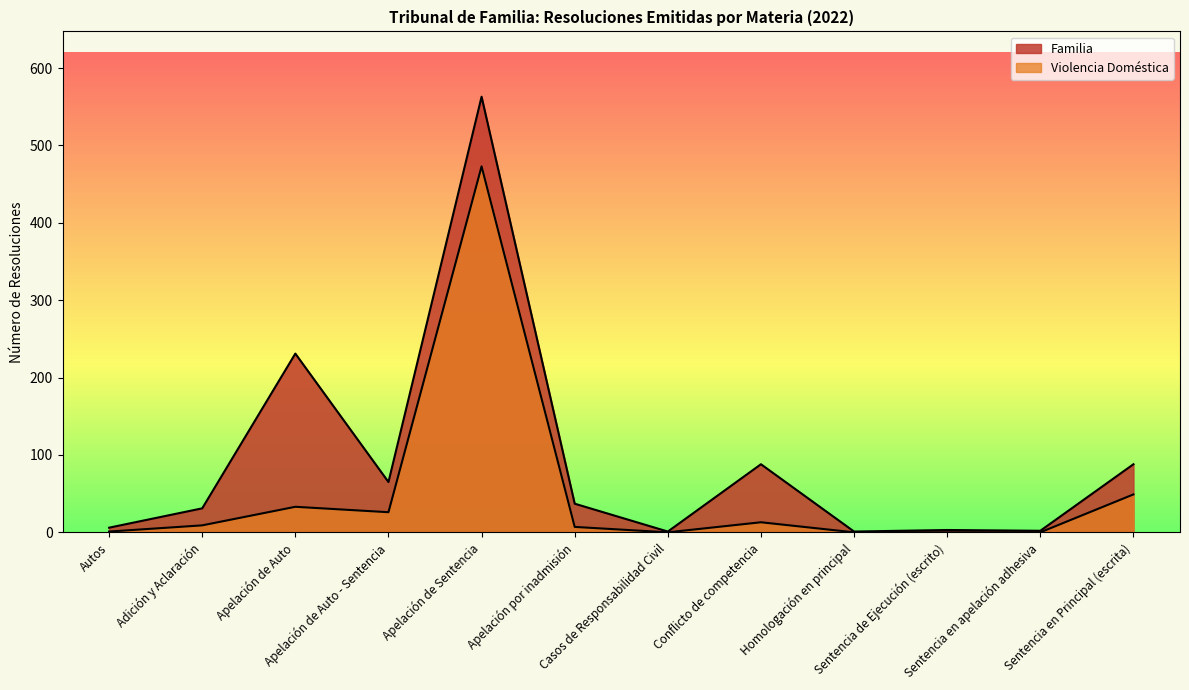

Where is the first local maximum for Violencia Doméstica?

Apelación de Auto